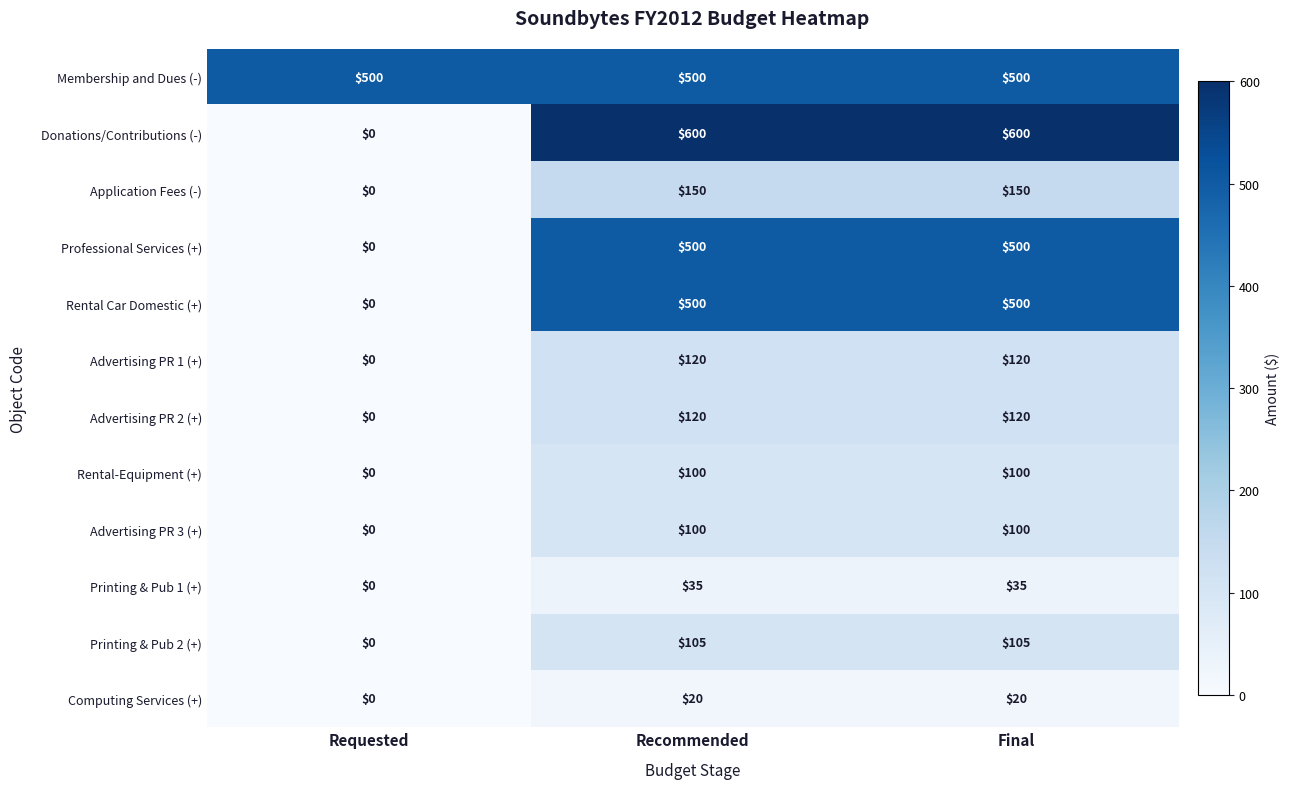

The Rental Car Domestic (+) series shows 500 at Final. True or false?

True